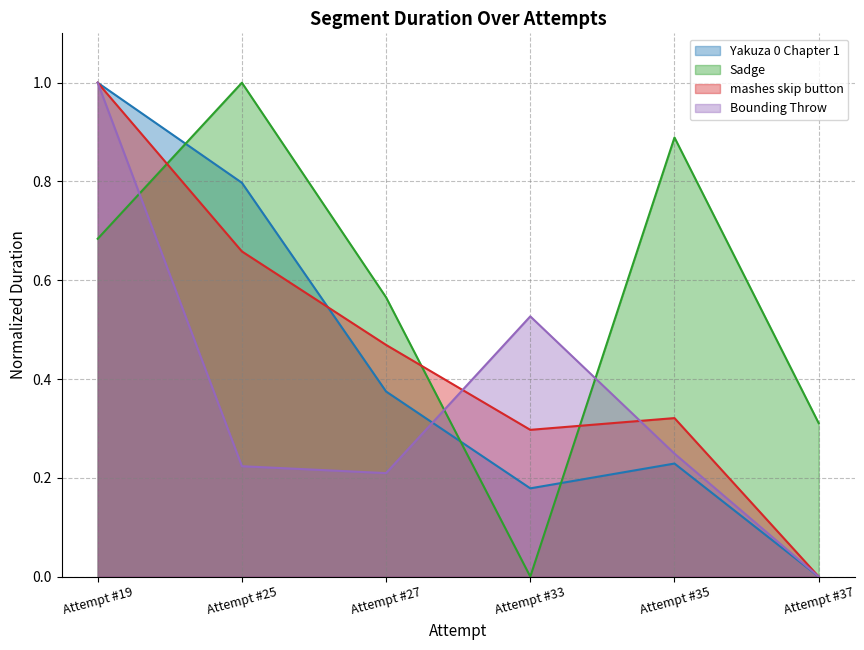

Count the number of categories in the chart.

6